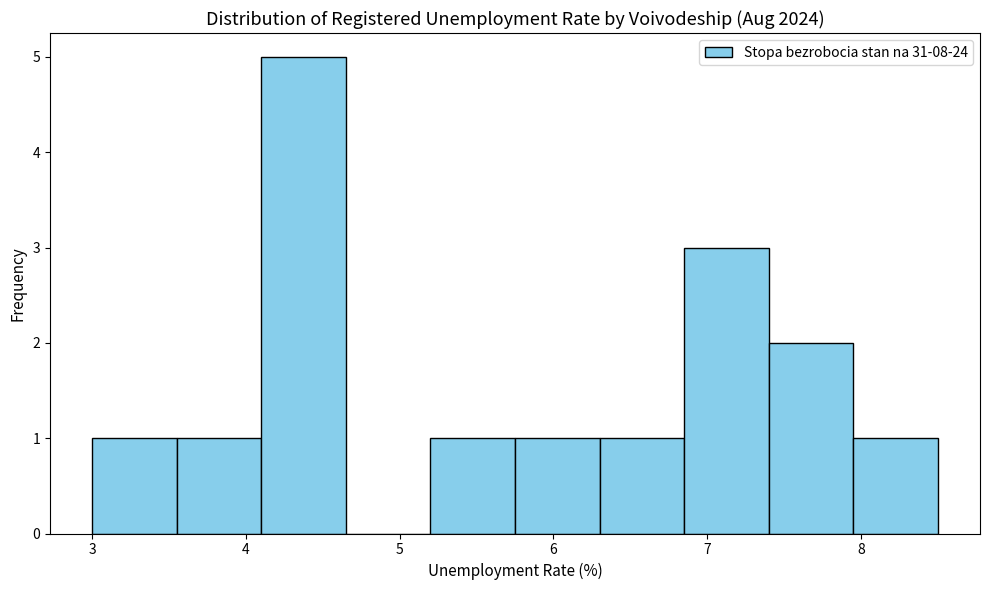

Reading left to right, list every bar in this chart as the range it spans on the x-axis followed by its height. Neither the bar edges nor the heights are printed on the chart, so give them approximately, as read against the axes.

3.00 to 3.55: 1
3.55 to 4.10: 1
4.10 to 4.65: 5
4.65 to 5.20: 0
5.20 to 5.75: 1
5.75 to 6.30: 1
6.30 to 6.85: 1
6.85 to 7.40: 3
7.40 to 7.95: 2
7.95 to 8.50: 1